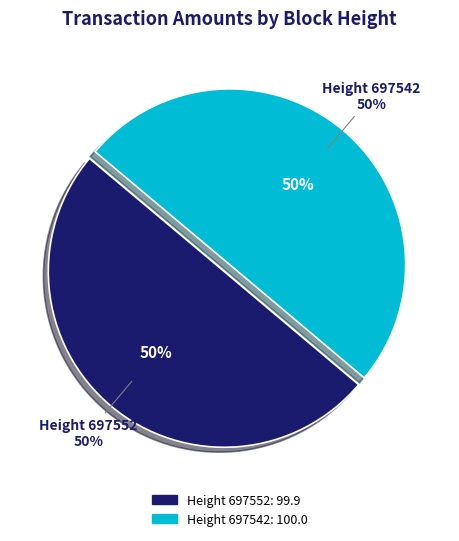

What is the change in value from 697552 to 697542?

+0.1